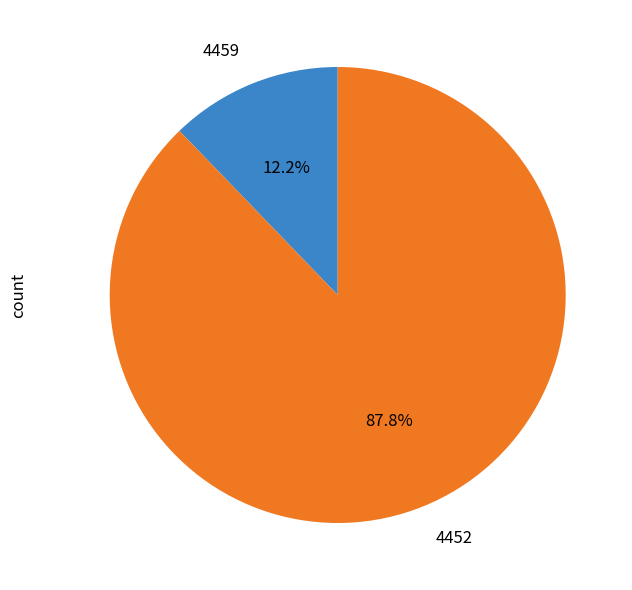

To the nearest percent, what percentage of the pie is 4452?

88%